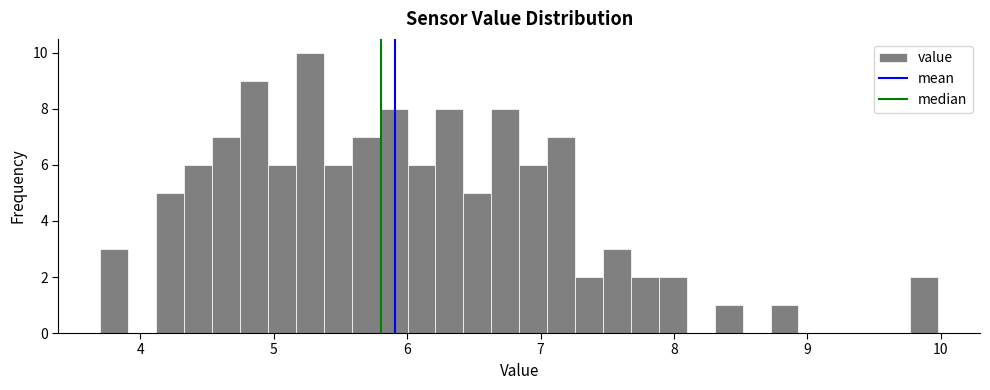

Read against the x-axis, roughly where is the centre of the tallest bar?

5.3